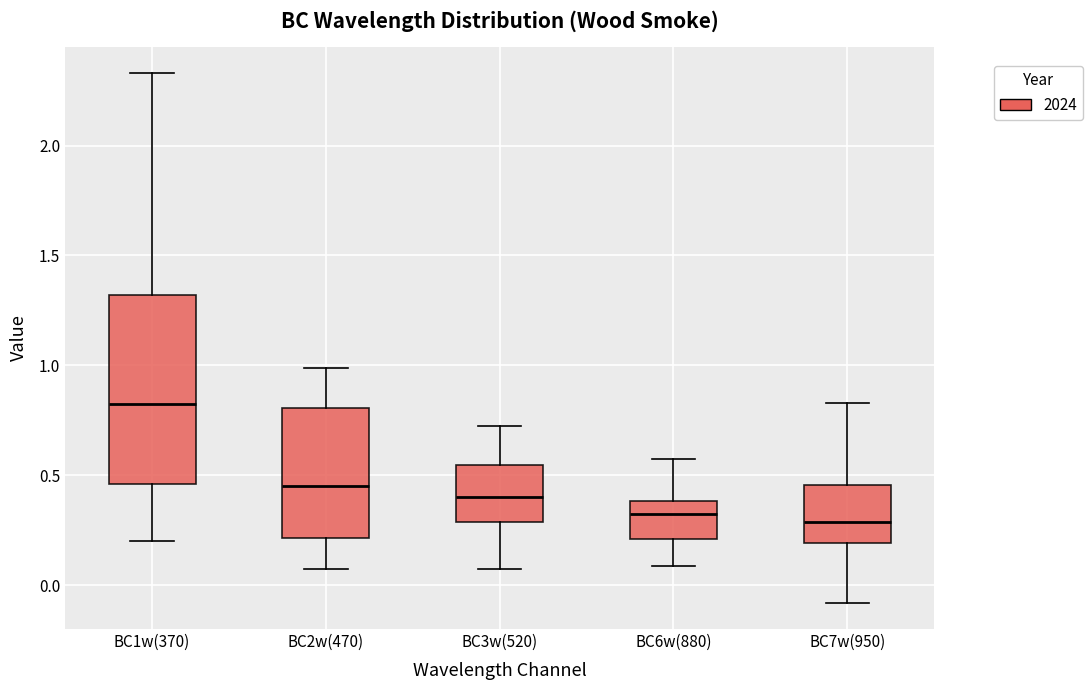

Reading left to right, transcribe this box plot: for each box, give where its median line is, the range the box spans, and where its two whiskers end, as read against the y-axis. The values are not printed on the chart, so give them approximately, as read against the axis.

BC1w(370): median 0.80, box 0.45 to 1.30, whiskers 0.20 to 2.35
BC2w(470): median 0.45, box 0.20 to 0.80, whiskers 0.10 to 1.00
BC3w(520): median 0.40, box 0.30 to 0.55, whiskers 0.05 to 0.70
BC6w(880): median 0.35, box 0.20 to 0.40, whiskers 0.10 to 0.55
BC7w(950): median 0.30, box 0.20 to 0.45, whiskers -0.10 to 0.85